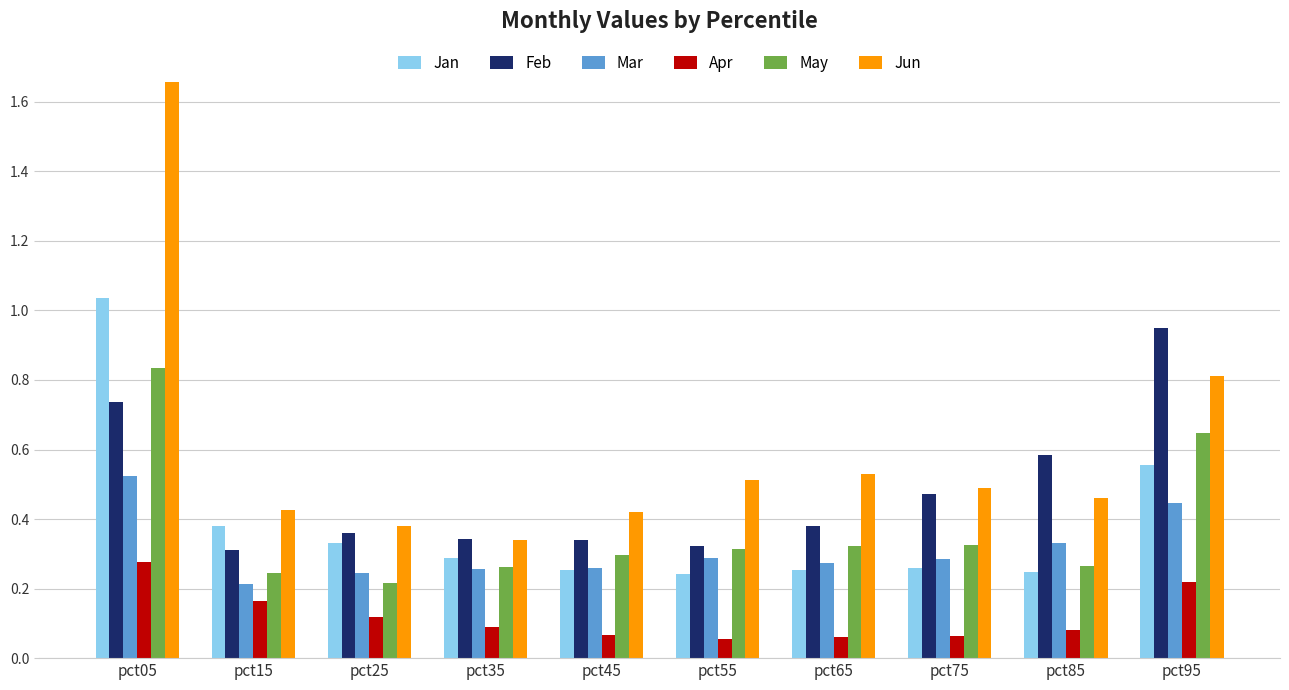

List the series in order of their peak value, lowest first.

Apr, Mar, May, Feb, Jan, Jun